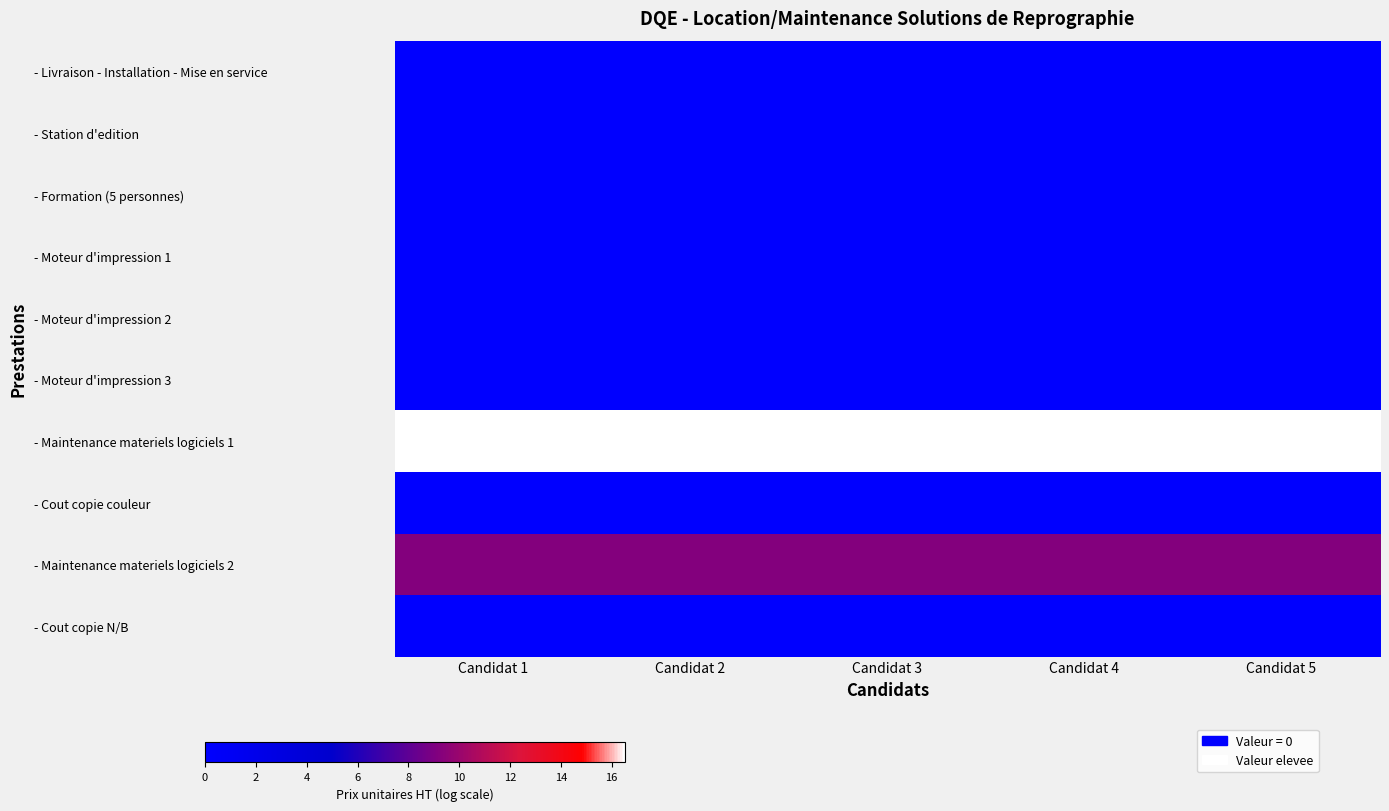

At which category is the sum across all series the highest?

Candidat 1